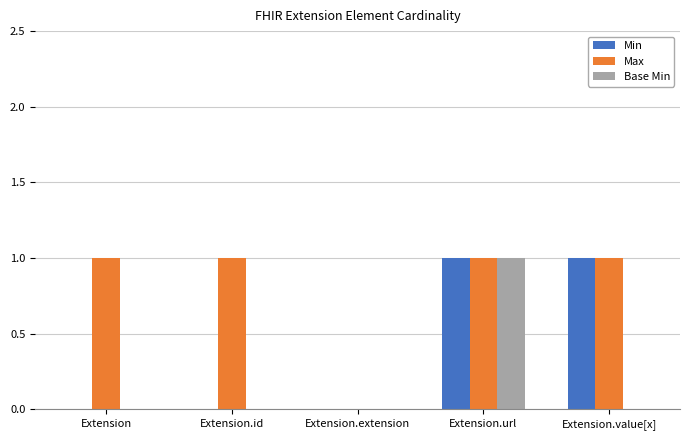

Reading left to right, what are all the values shown in this chart?

Min: 0	0	0	1	1
Max: 1	1	0	1	1
Base Min: 0	0	0	1	0